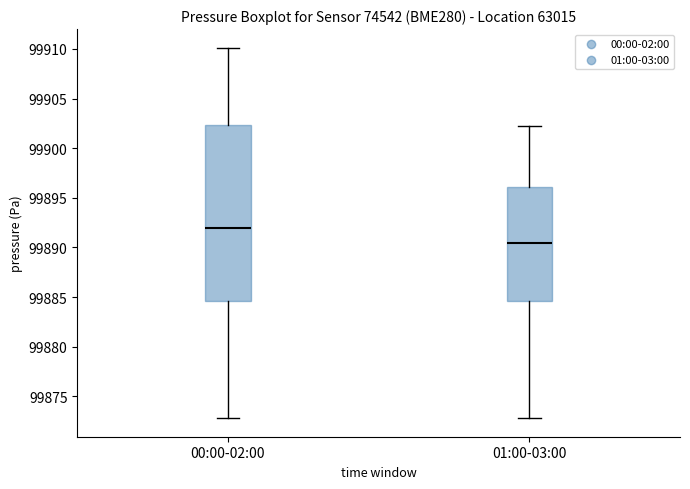

Reading left to right, read every box against the y-axis: the position of its median line, the range the box covers, and the ends of its whiskers. The values are not printed on the chart, so give them approximately, as read against the axis.

00:00-02:00: median 99892.0, box 99884.5 to 99902.5, whiskers 99873.0 to 99910.0
01:00-03:00: median 99890.5, box 99884.5 to 99896.0, whiskers 99873.0 to 99902.0